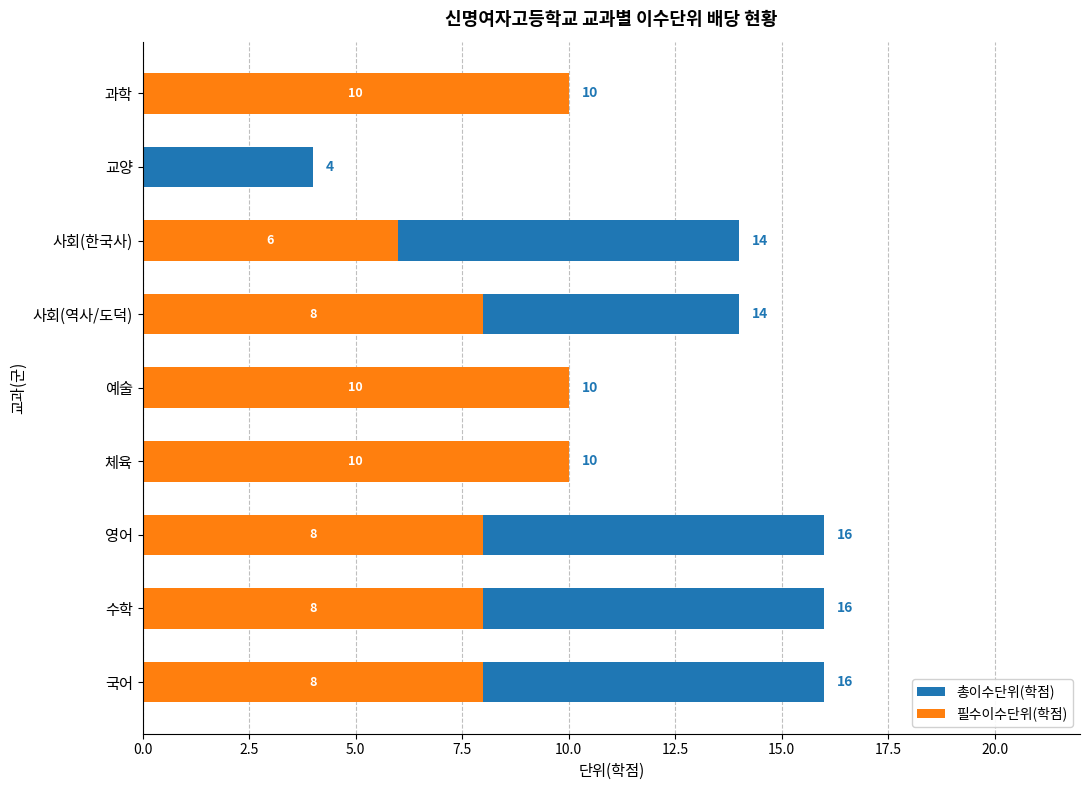

Rank the series by their average value, from lowest to highest.

필수이수단위(학점), 총이수단위(학점)